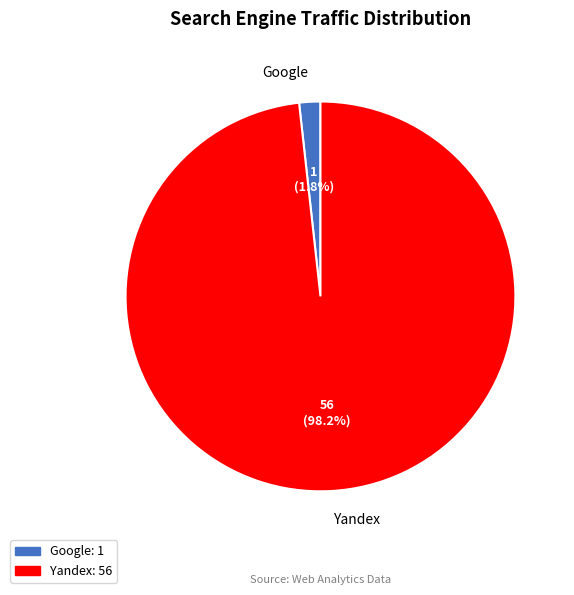

How much of the chart is everything except Yandex?

1.8%